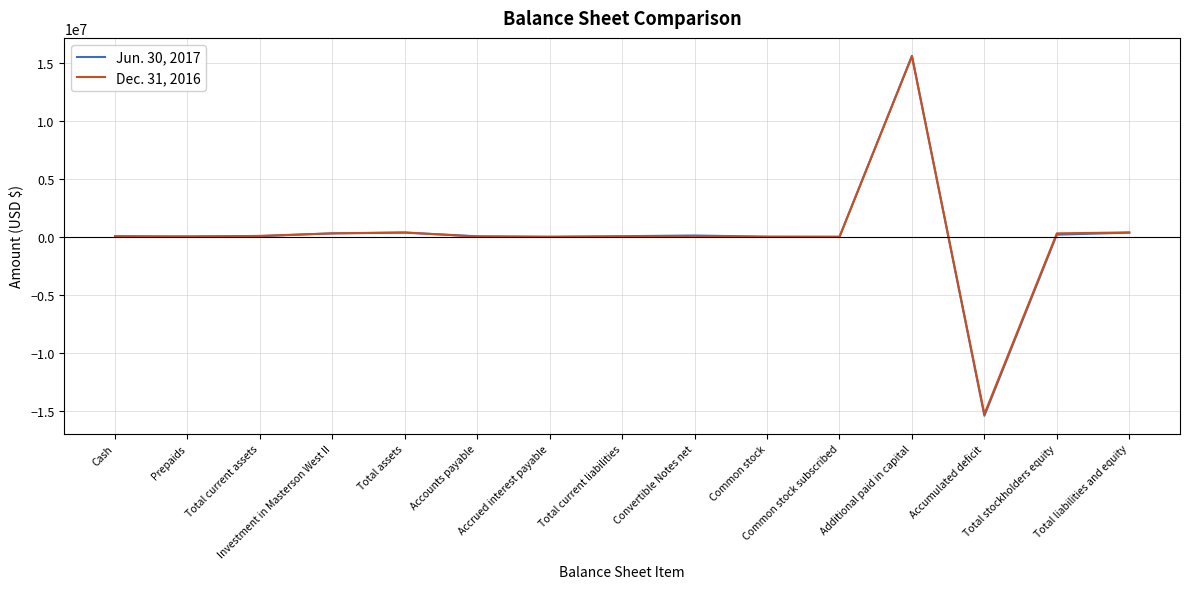

What is the smallest value displayed?

-15429073